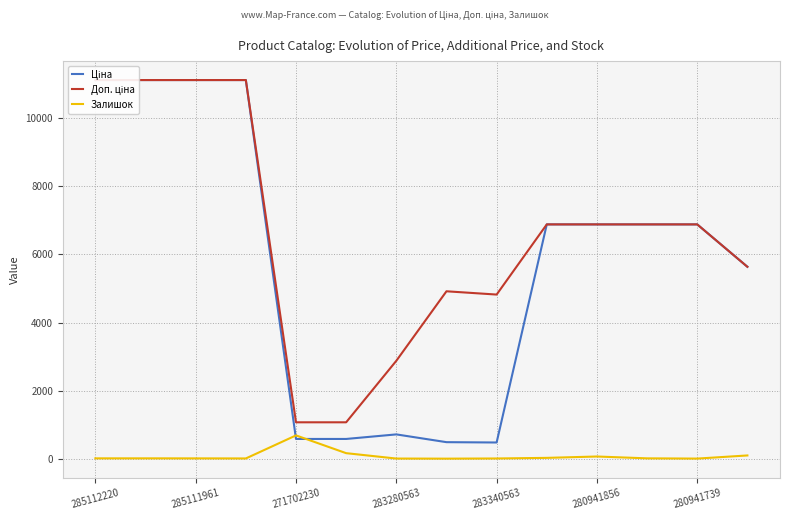

What is the total value across all series at 13?

11374.0